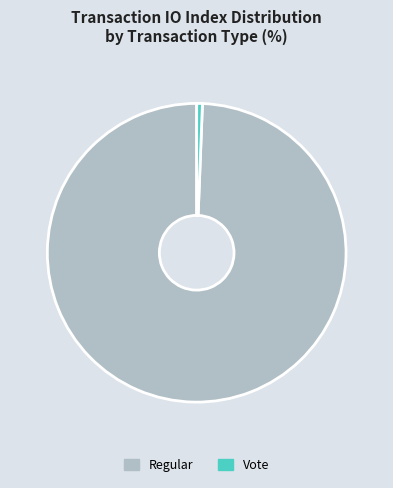

Count the number of slices in the pie.

2